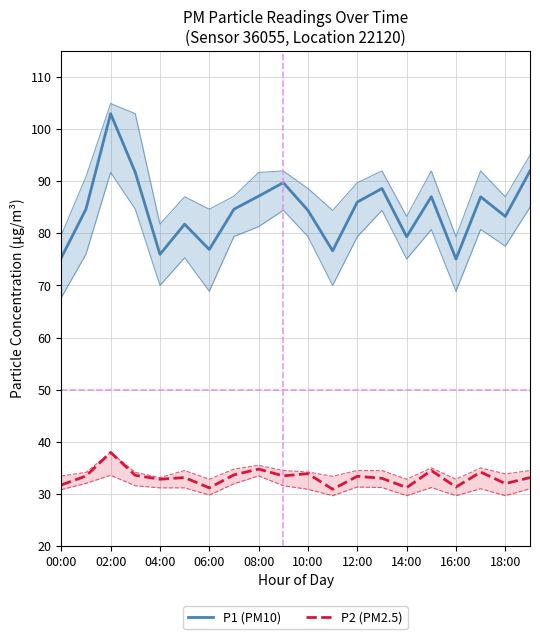

How many lines are shown in the chart?

2